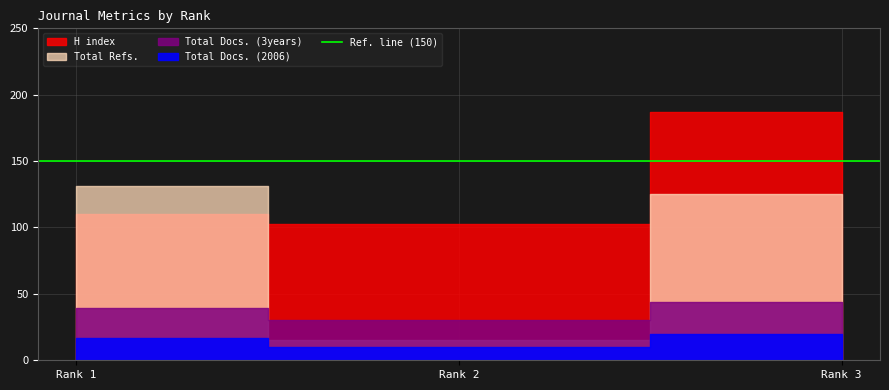

What is the average value of the Total Docs. (2006) series?

16